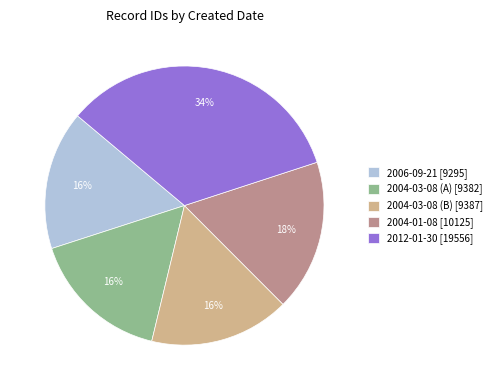

Is the sum of 2004-03-08 (B) [9387] and 2004-03-08 (A) [9382] greater than half?

No